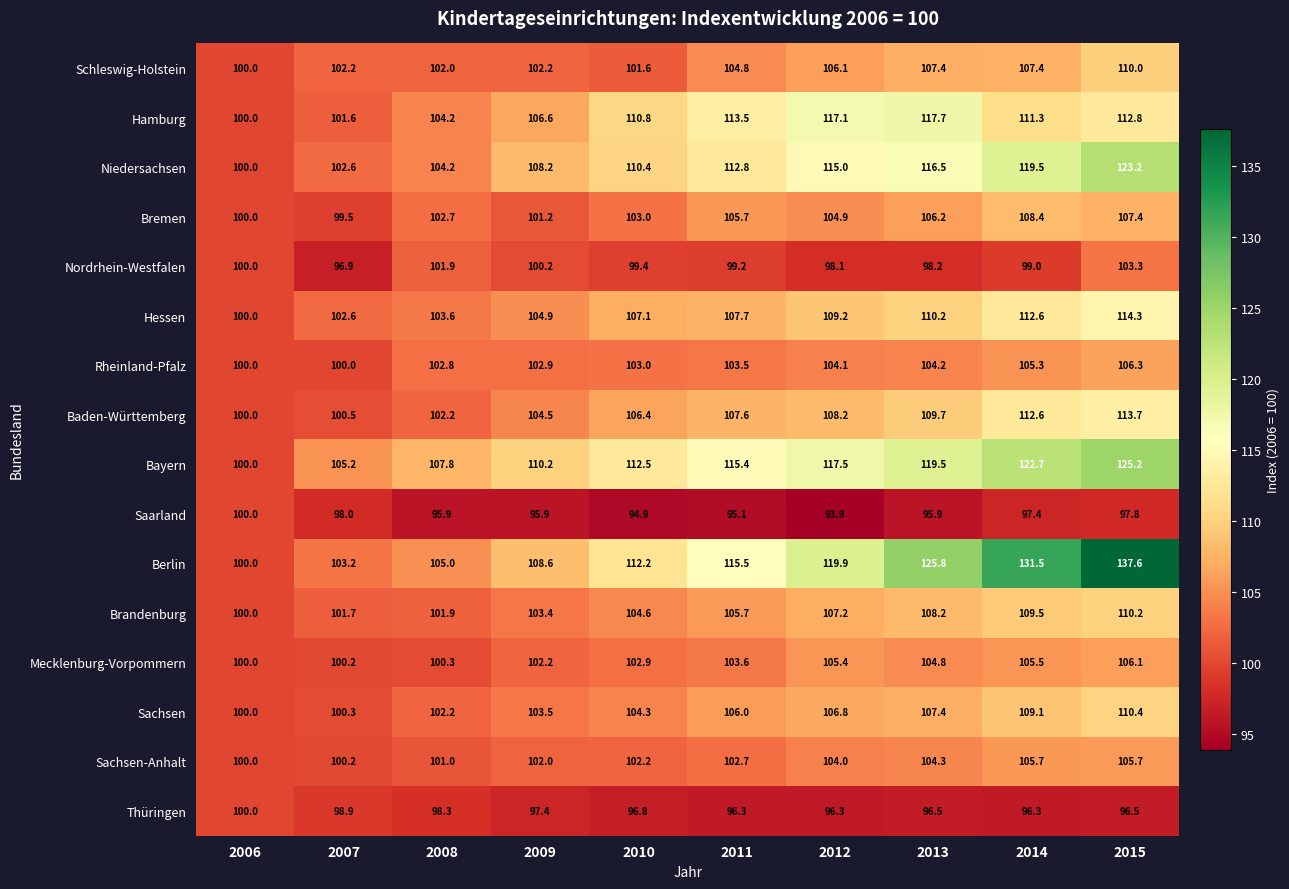

Which series has the largest range (max minus min)?

Berlin